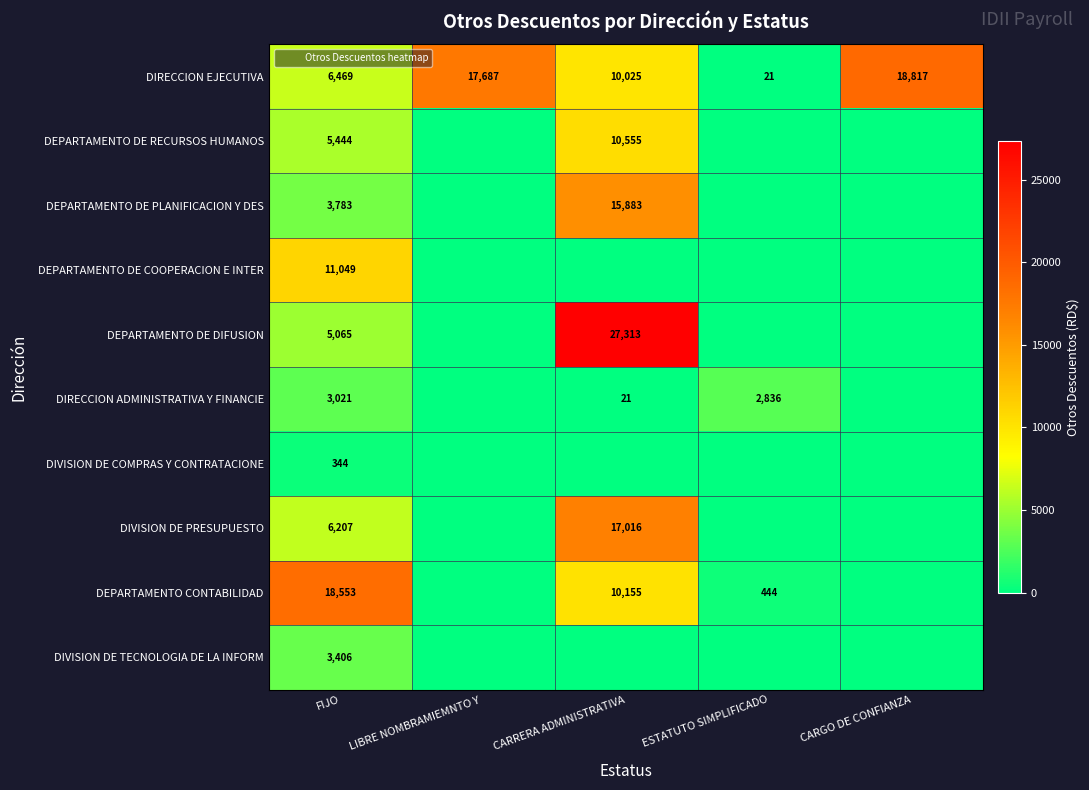

At which category is the sum across all series the highest?

CARRERA ADMINISTRATIVA